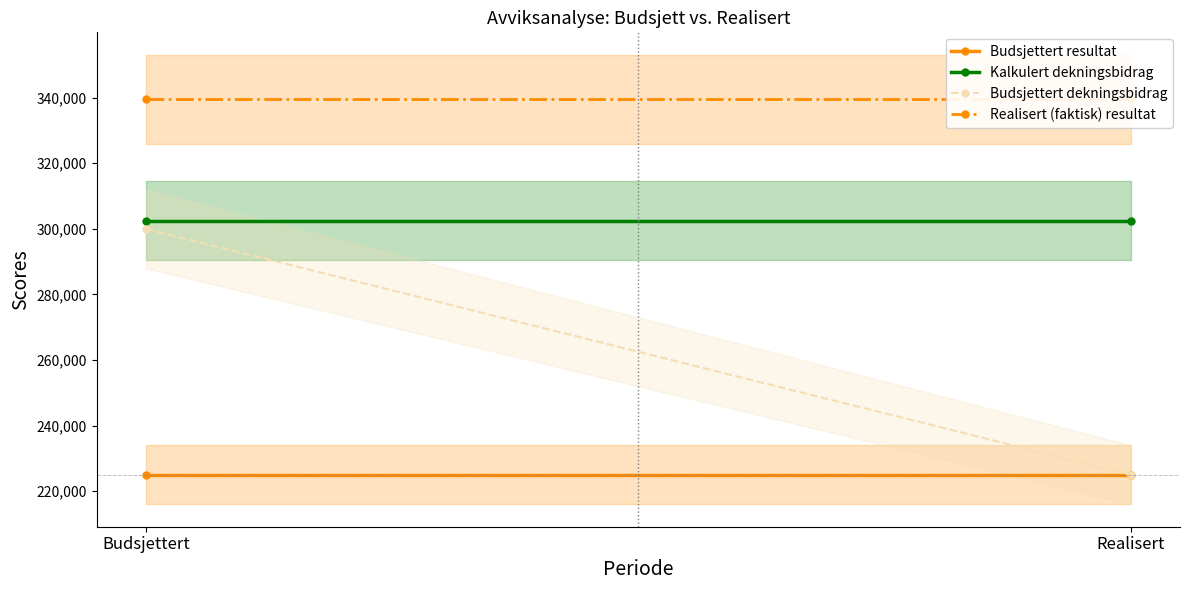

What is the sum of all Kalkulert dekningsbidrag values?

605000